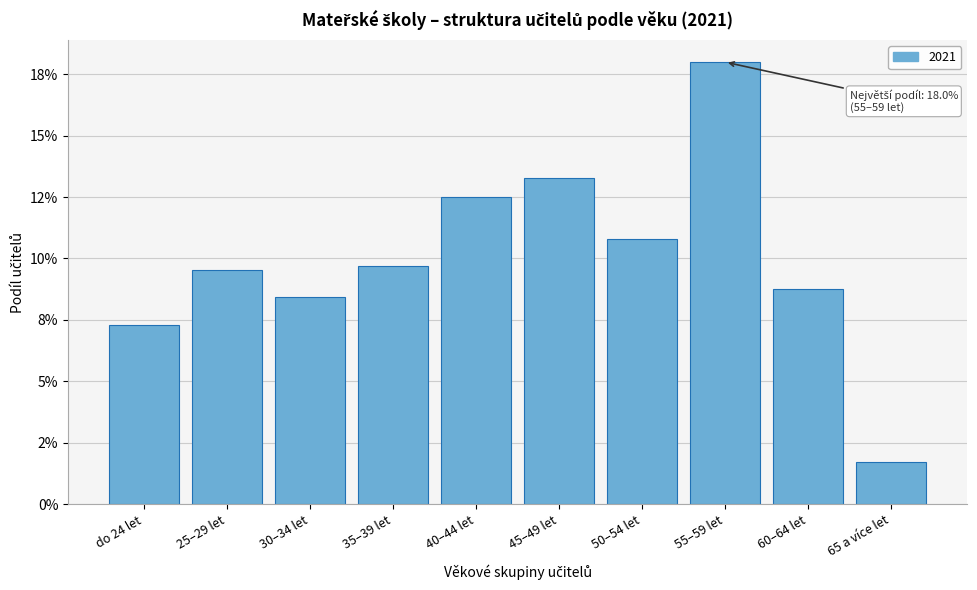

Does the chart contain any negative values?

No